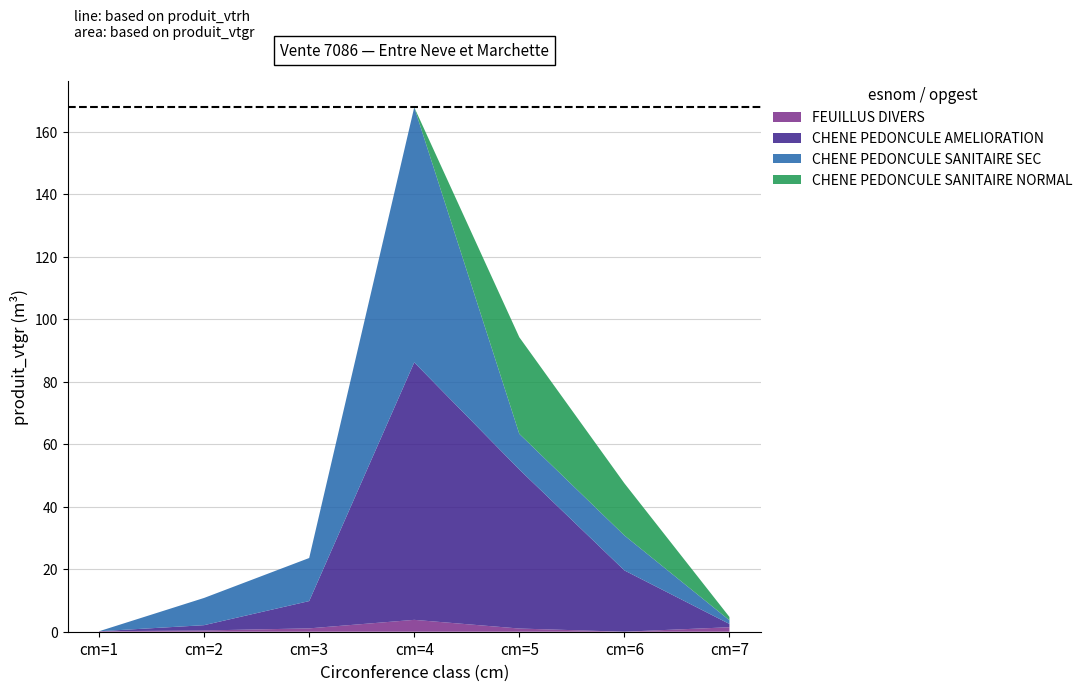

Reading right to left, list all the values displayed in this chart.

FEUILLUS DIVERS: cm=7=1.4	cm=6=0.0	cm=5=1.0	cm=4=3.8	cm=3=1.1	cm=2=0.4	cm=1=0.1
CHENE PEDONCULE AMELIORATION: cm=7=1.0	cm=6=19.6	cm=5=50.9	cm=4=82.4	cm=3=8.7	cm=2=1.7	cm=1=0.0
CHENE PEDONCULE SANITAIRE SEC: cm=7=1.2	cm=6=11.2	cm=5=11.4	cm=4=81.6	cm=3=13.8	cm=2=8.7	cm=1=0.0
CHENE PEDONCULE SANITAIRE NORMAL: cm=7=1.0	cm=6=16.7	cm=5=30.9	cm=4=0.0	cm=3=0.0	cm=2=0.0	cm=1=0.0